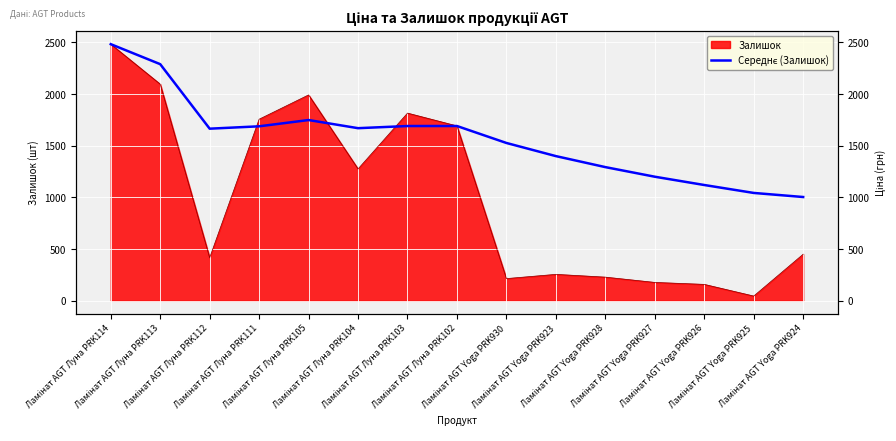

What is the label of the 4th point from the right?

Ламінат AGT Yoga PRK927